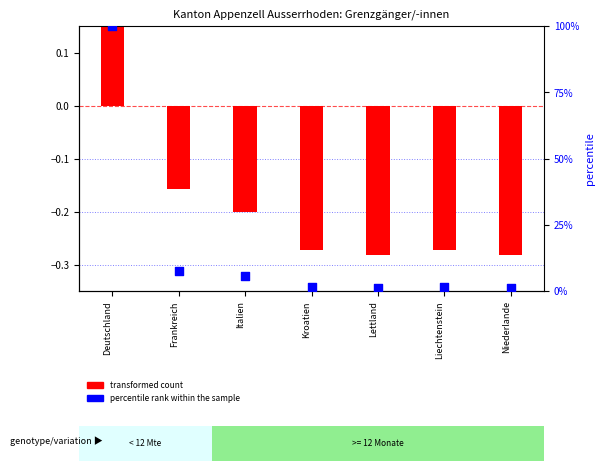

Is the value of transformed count at Frankreich greater than the value of percentile rank within the sample at Niederlande?

No